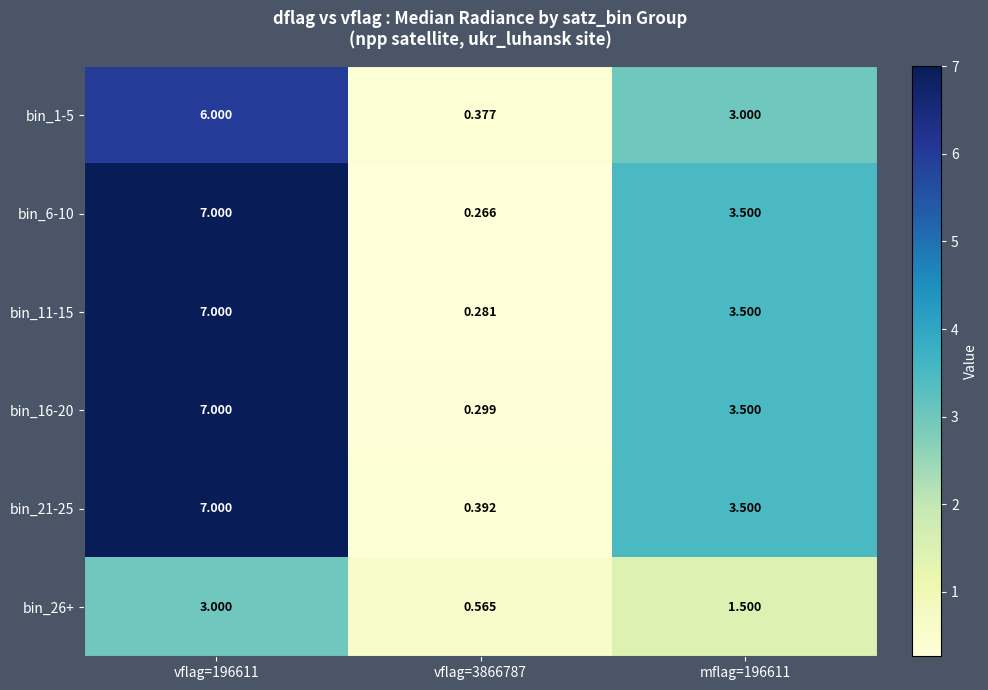

Is the value of bin_6-10 at mflag=196611 greater than the value of bin_21-25 at vflag=3866787?

Yes